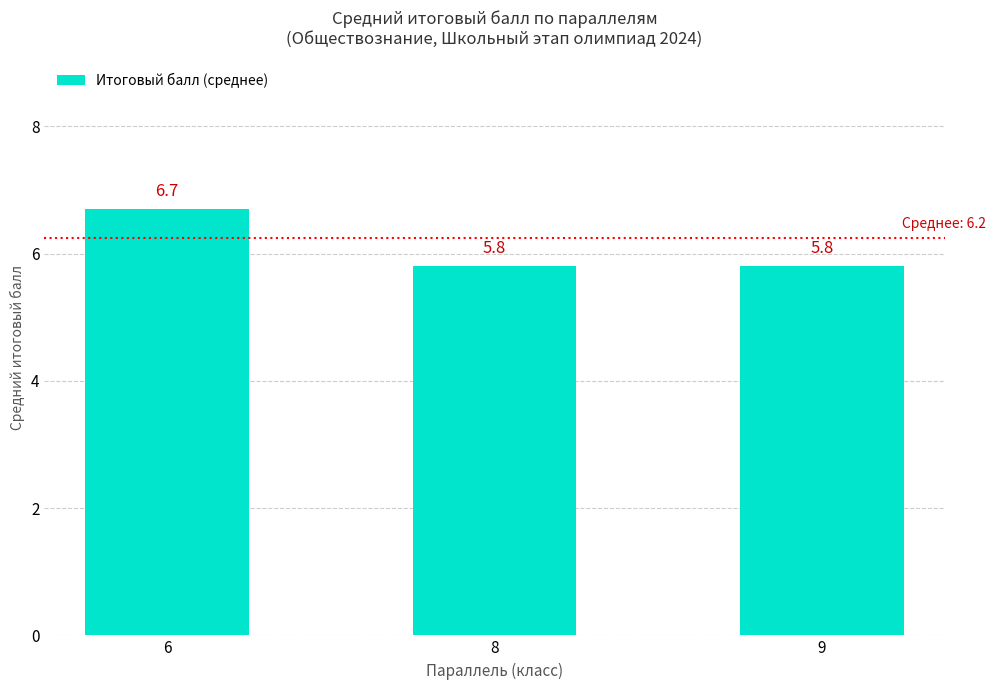

Is it true that the value at 6 is 6.7?

True